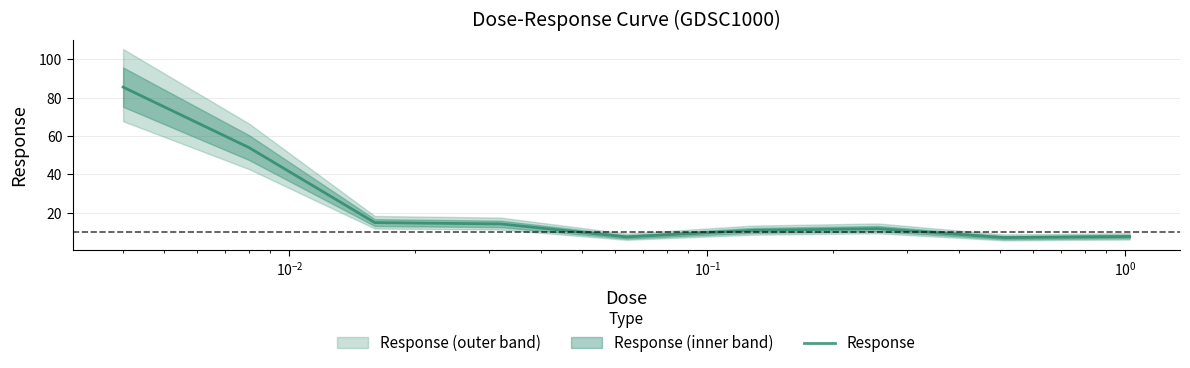

The chart shows a value of 7.4 at $\mathdefault{10^{0}}$. True or false?

True